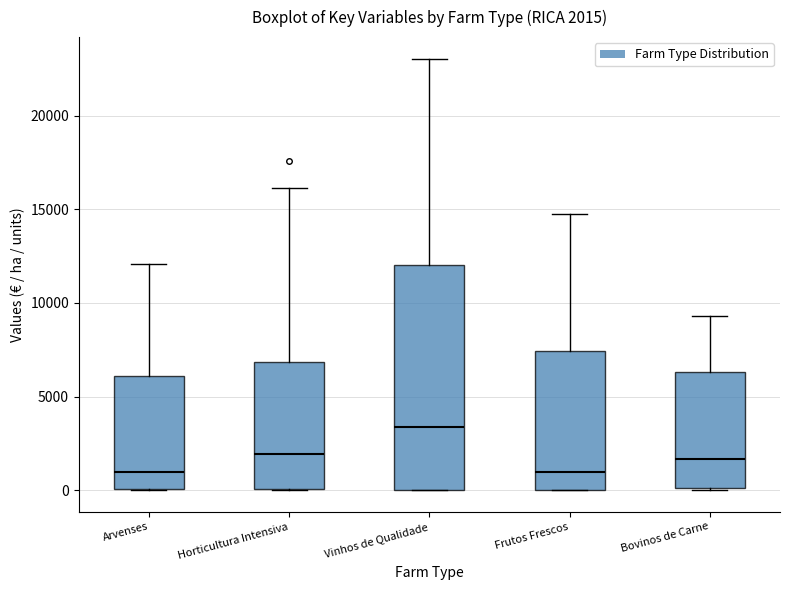

Which box is the tallest, from its lower edge to its upper edge?

Vinhos de Qualidade